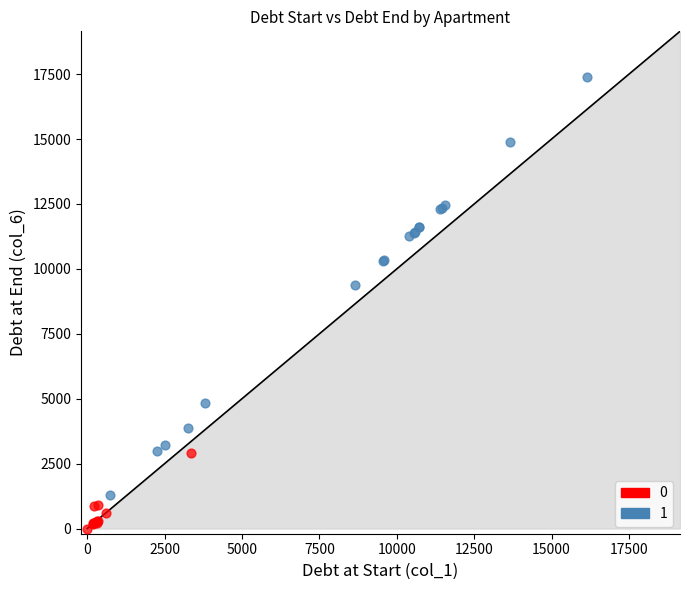

Which series contains the lowest Y value?

0